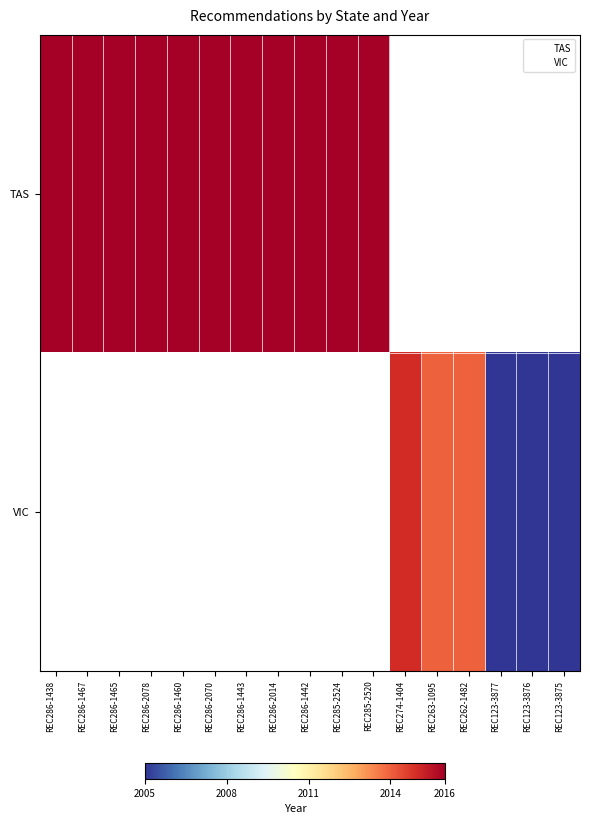

The value of VIC at REC286-2078 is 0. True or false?

True